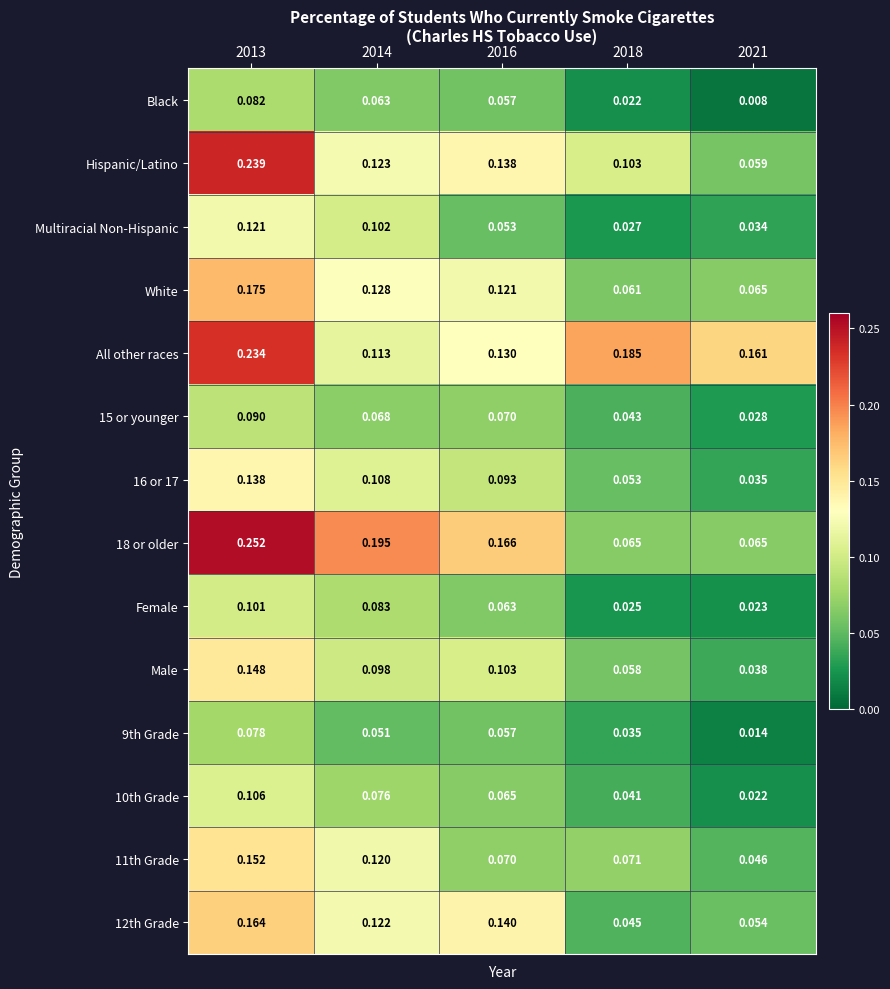

At how many categories does at least one series exceed 0?

5